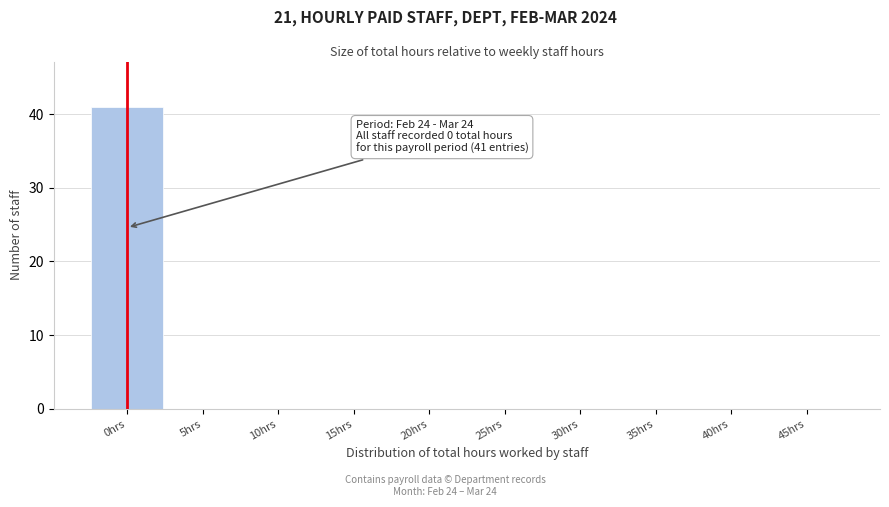

Reading left to right, transcribe all the data shown in this chart.

0hrs=41	5hrs=0	10hrs=0	15hrs=0	20hrs=0	25hrs=0	30hrs=0	35hrs=0	40hrs=0	45hrs=0